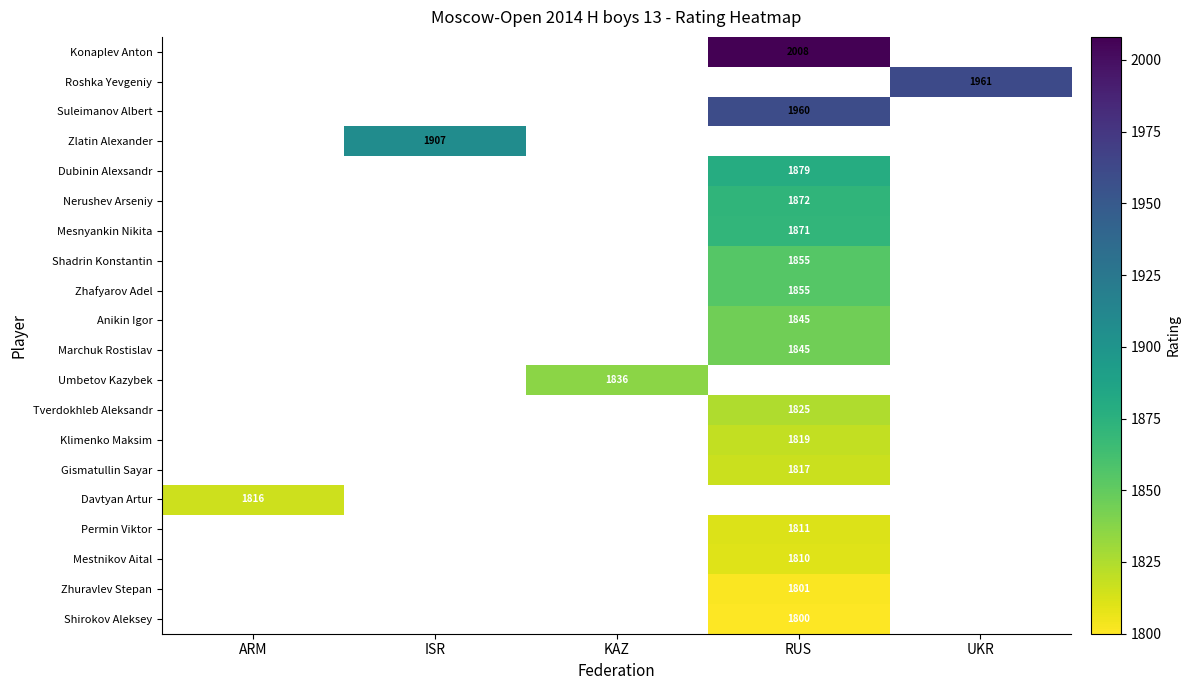

How many categories are shown in the chart?

5